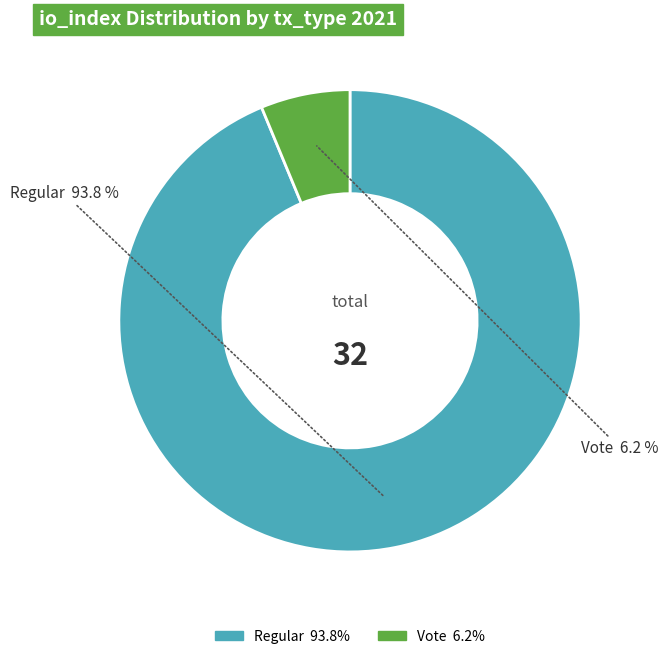

Does any single category account for the majority?

Yes